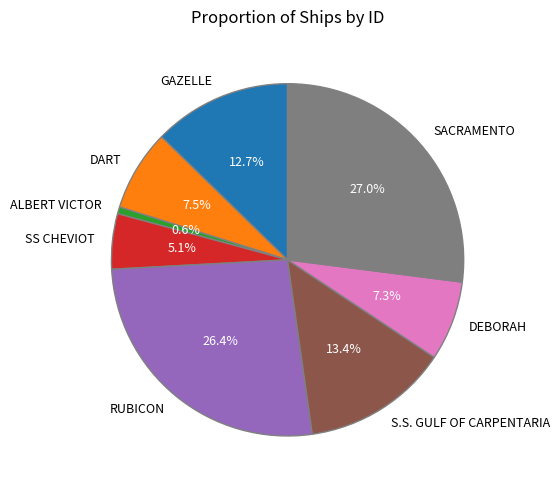

Approximately how many times larger is the value at GAZELLE compared to RUBICON?

0.5